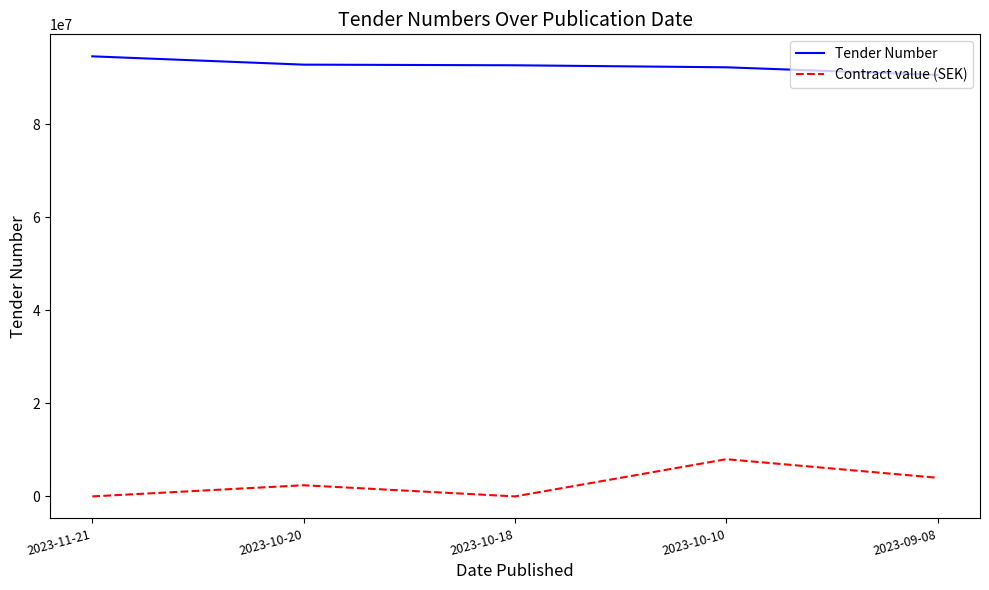

What is the maximum value for Contract value (SEK)?

8000000